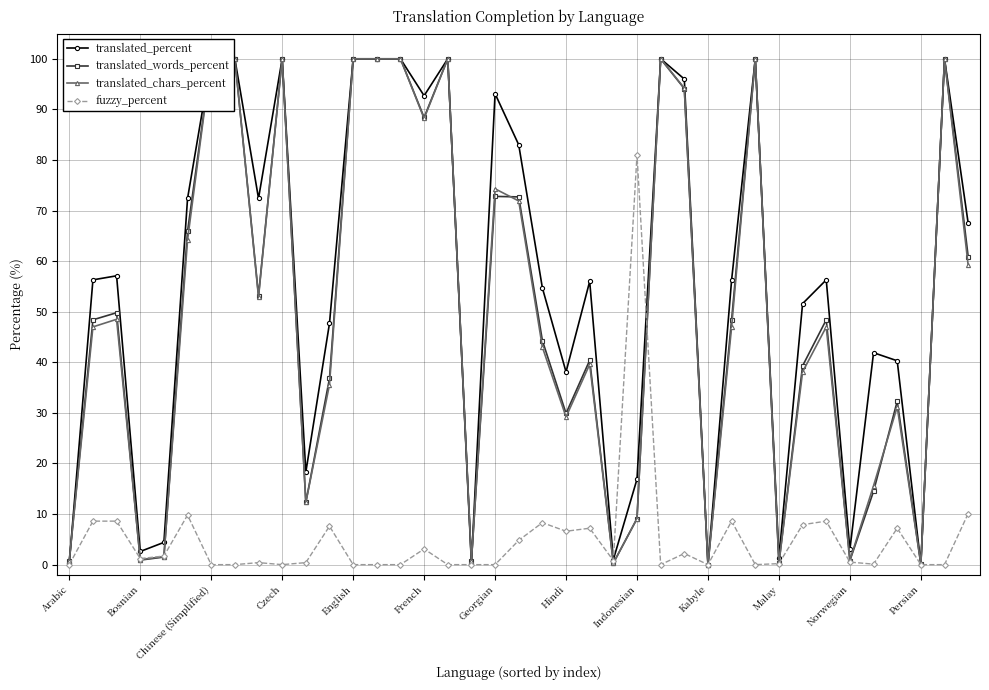

Is this an area chart (filled region under the line)?

No